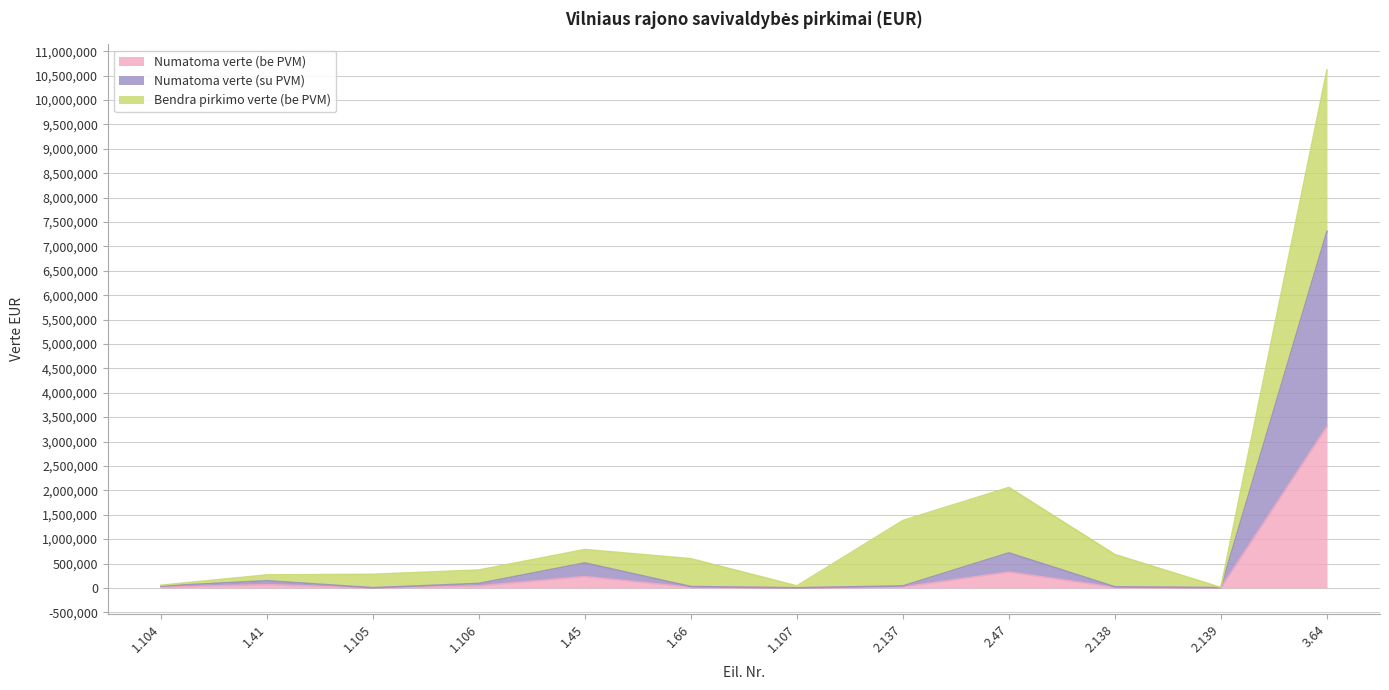

What is the total value across all series at 1.41?

265537.2